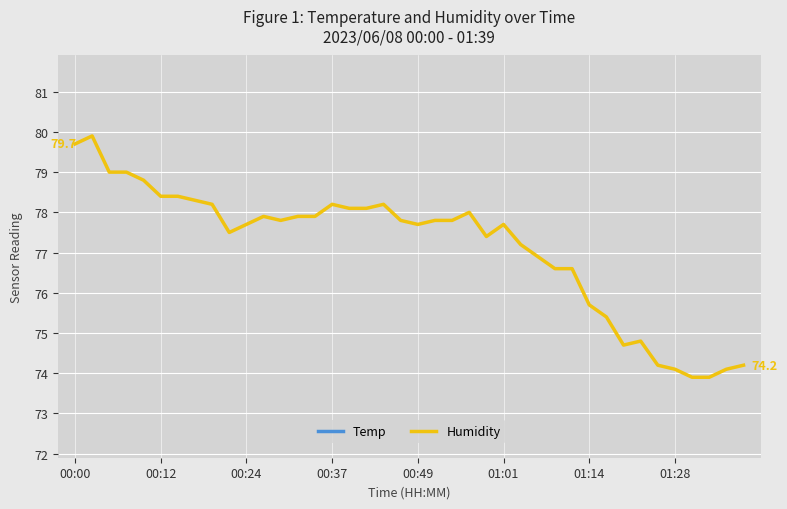

What is the minimum value for Humidity?

73.9